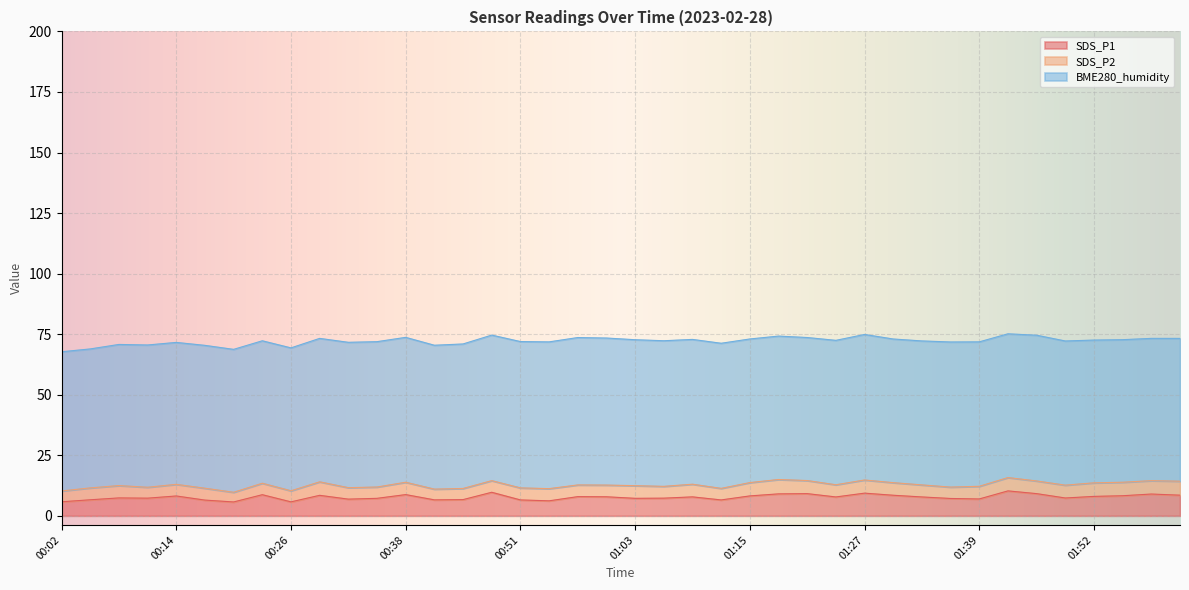

What is the lowest value of the SDS_P1 series?

5.7